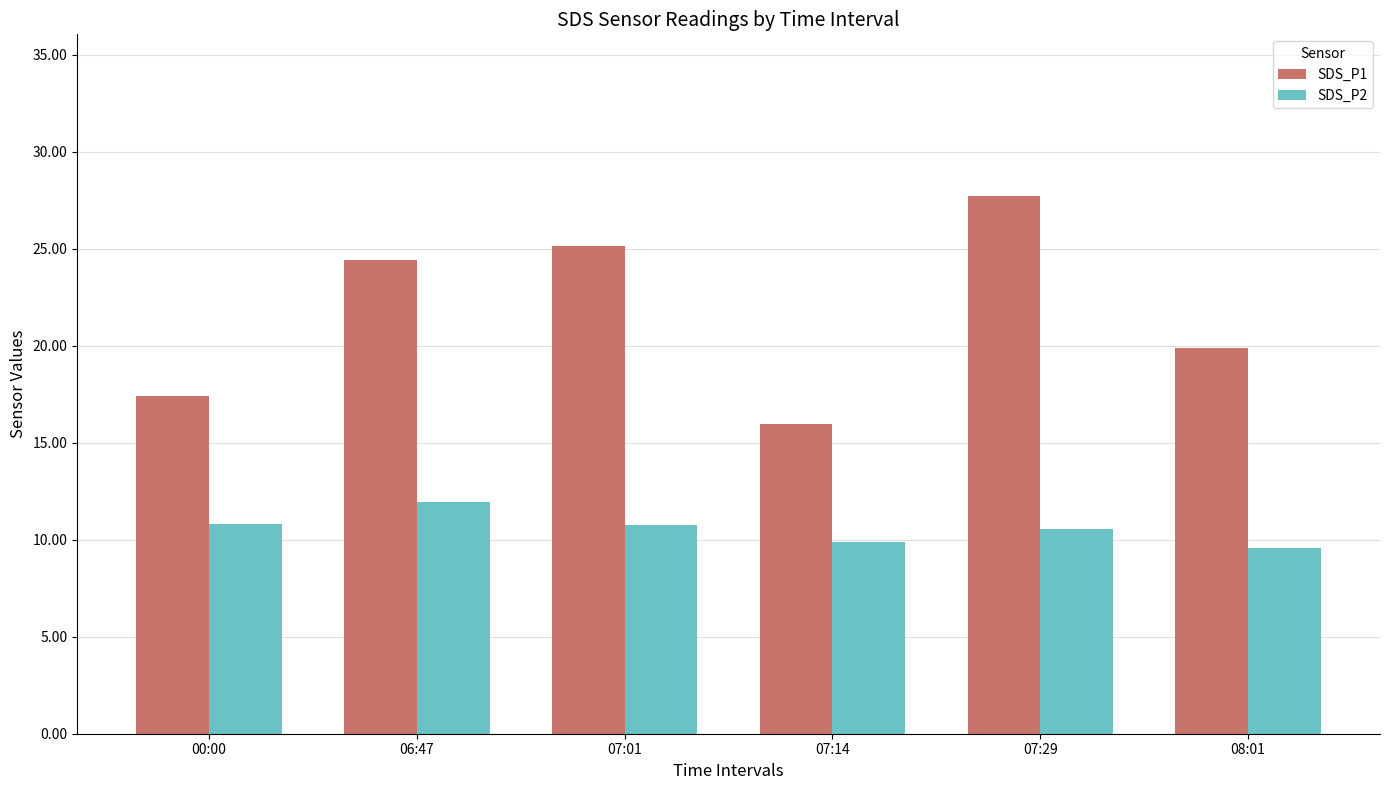

Rank the series by their maximum value, from highest to lowest.

SDS_P1, SDS_P2